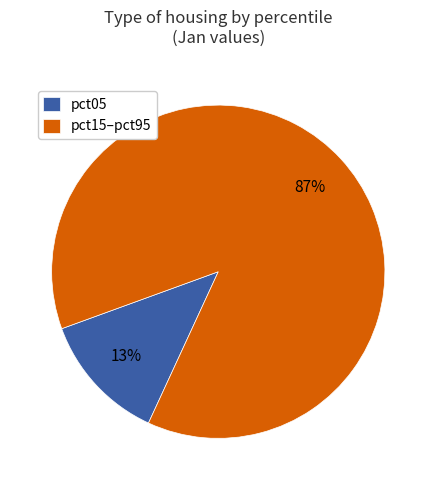

Which has a higher value, pct05 or pct15–pct95?

pct15–pct95